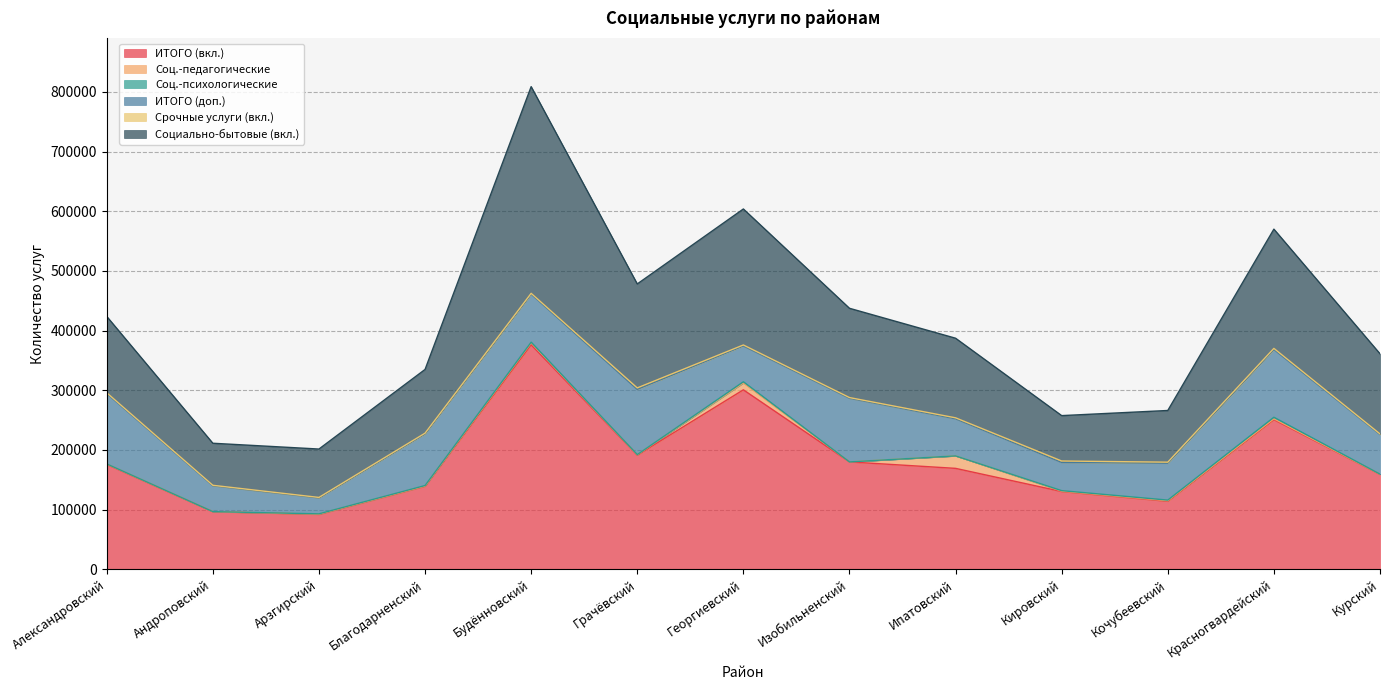

At which category does Социально-бытовые (вкл.) reach its first local valley?

Андроповский